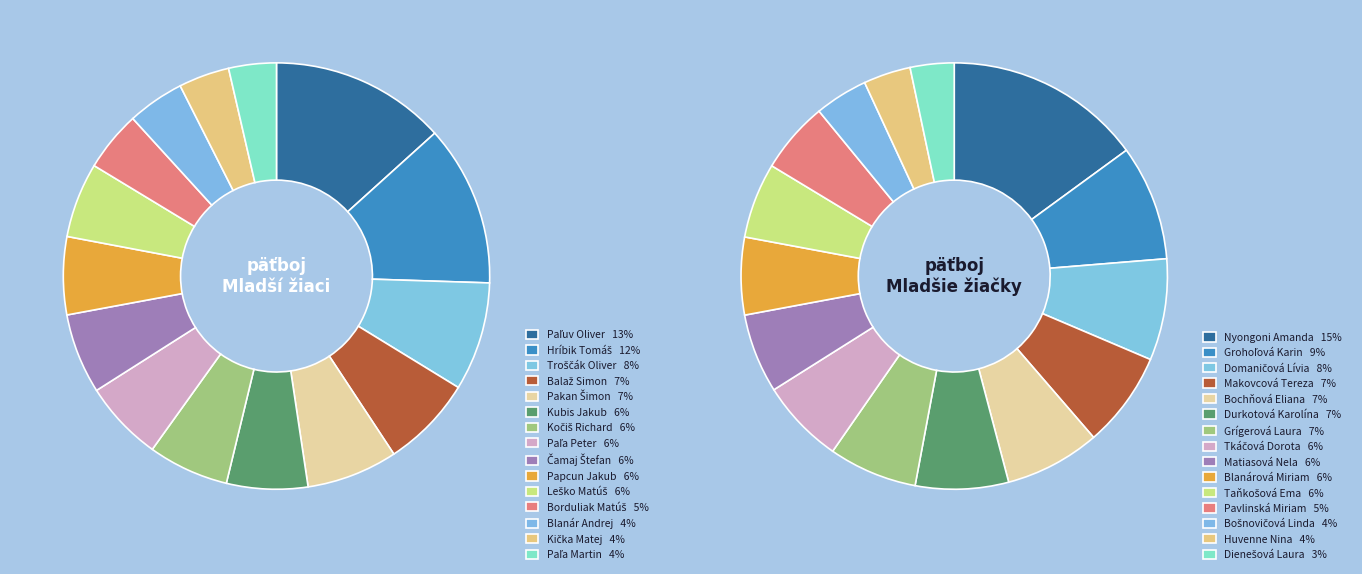

What percentage is the Čamaj Štefan slice, to the nearest percent?

6%